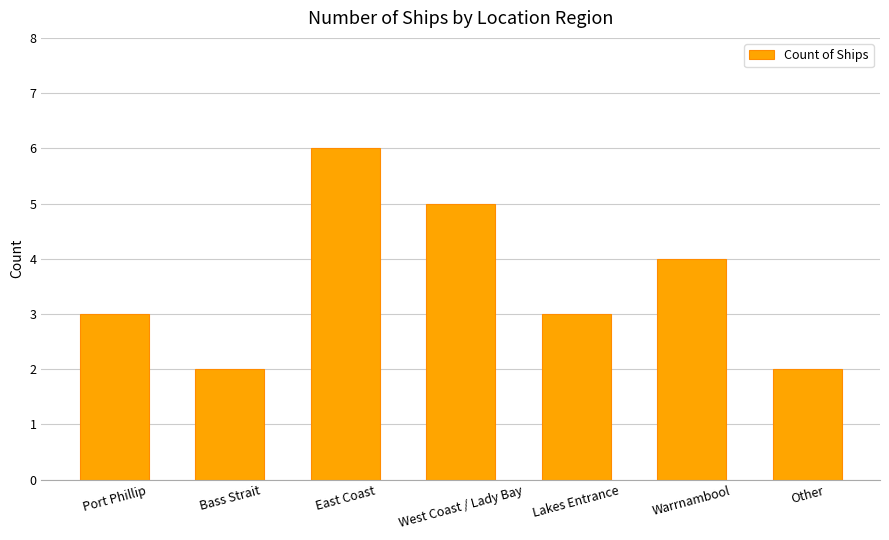

Approximately how many times larger is the value at Other compared to West Coast / Lady Bay?

0.4